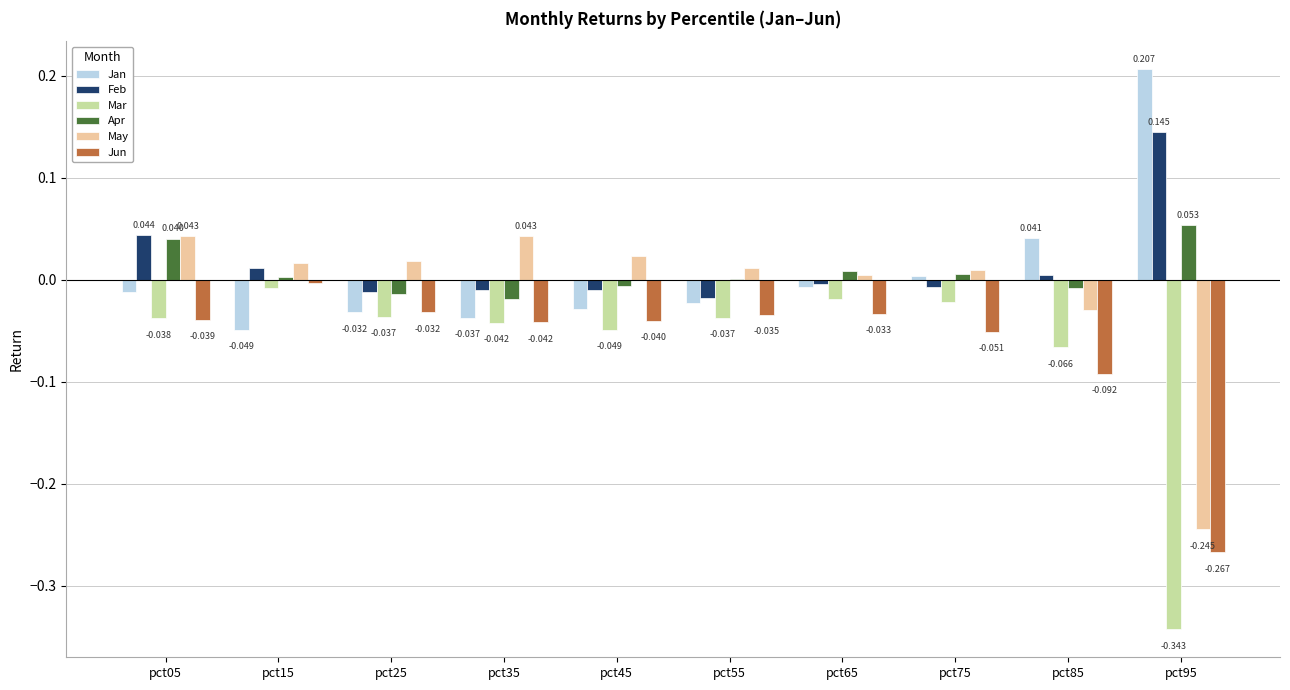

Is the value of Feb at pct25 greater than the value of Apr at pct05?

No